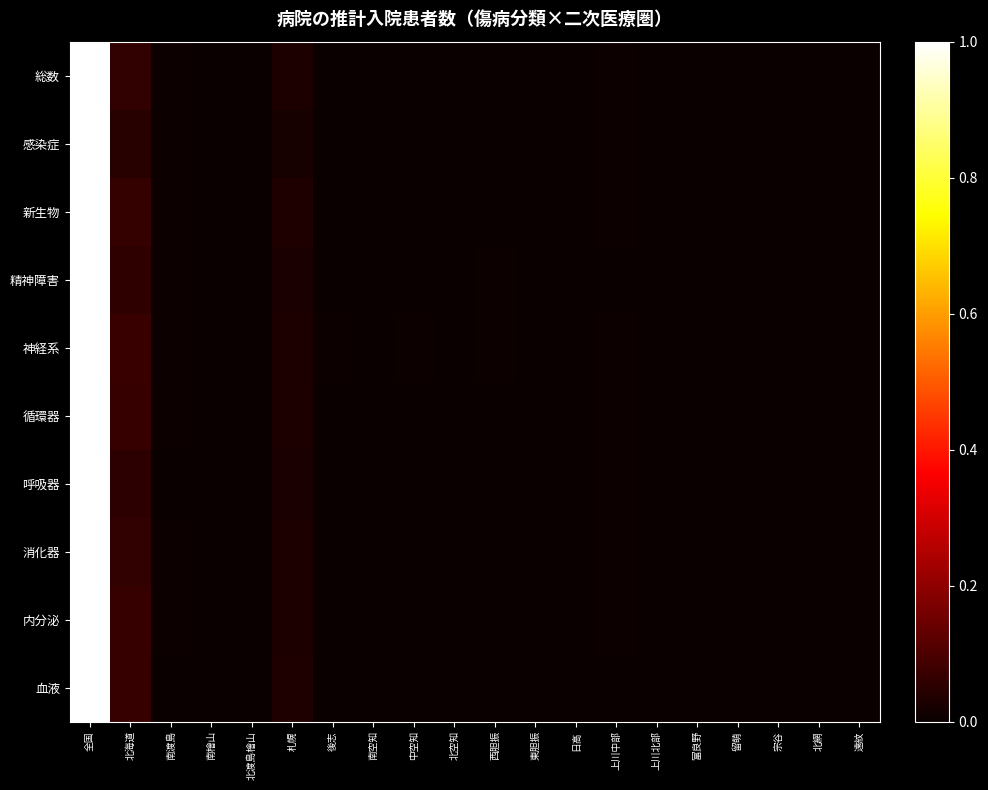

Rank the series at 遠紋 from highest to lowest value.

呼吸器, 神経系, 新生物, 総数, 循環器, 精神障害, 感染症, 消化器, 内分泌, 血液